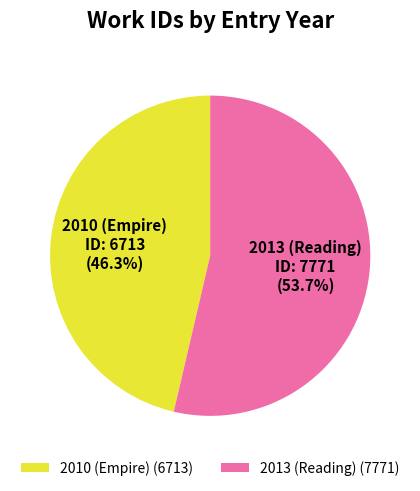

To the nearest percent, what is the average slice percentage?

50%